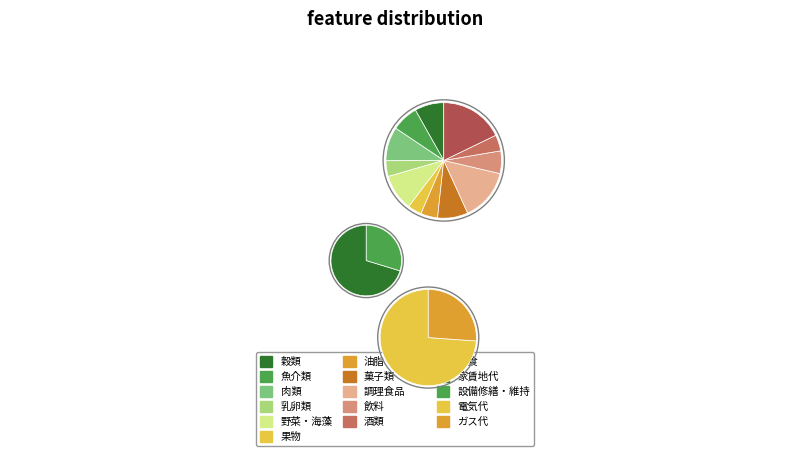

What is the change in value from 穀類 to 果物?

-2356